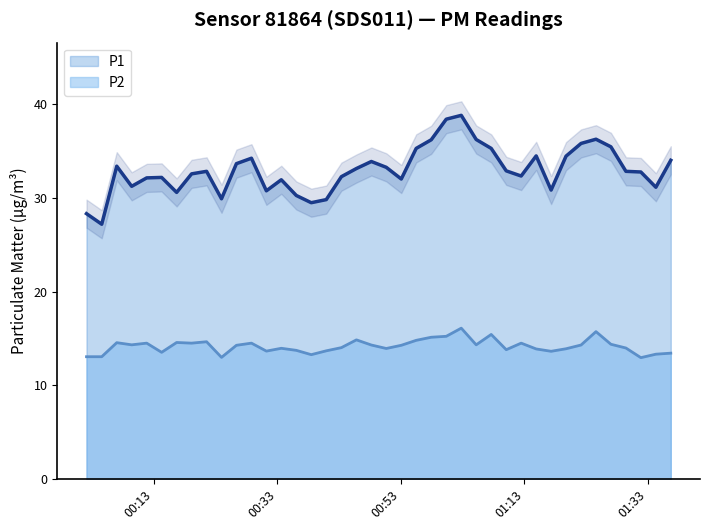

How many interior local peaks does the P1 series have?

9